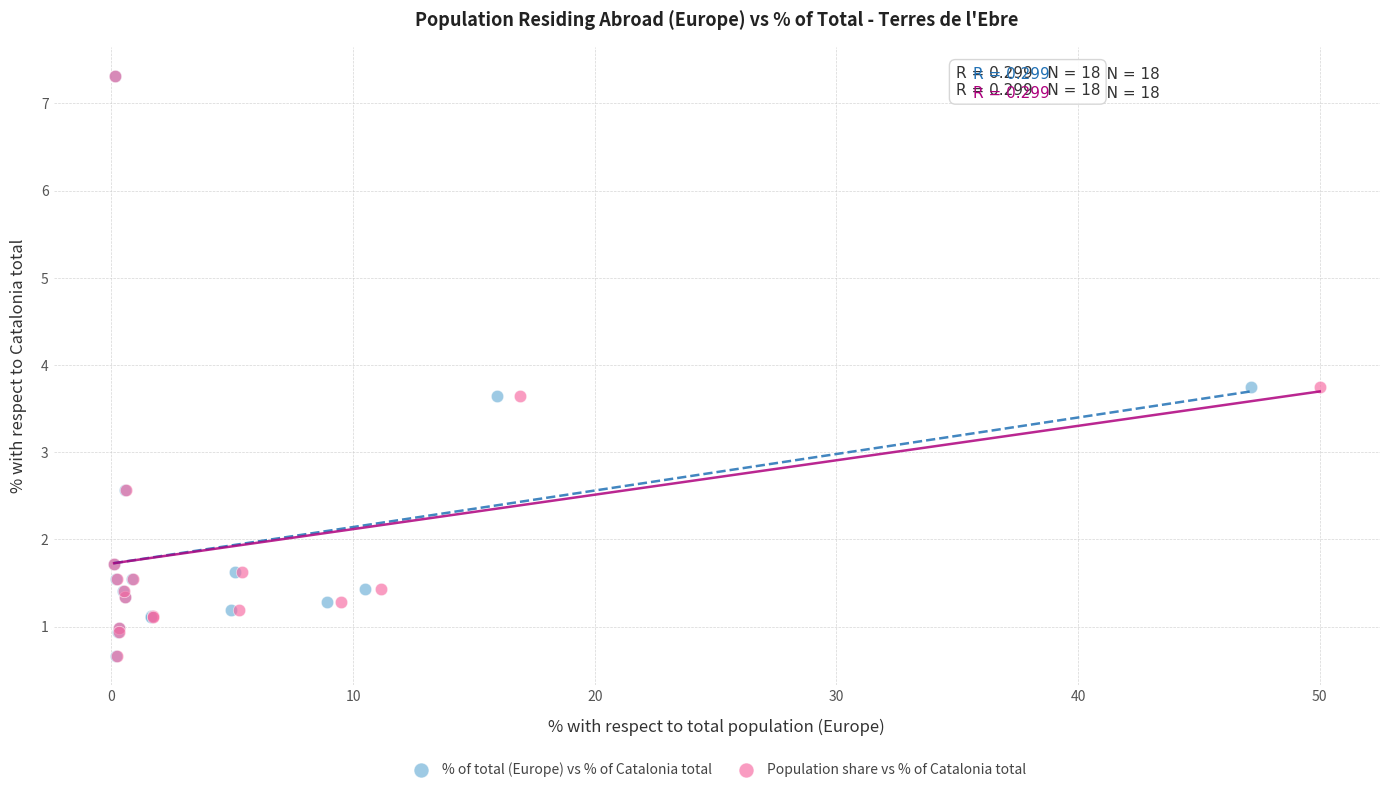

What are all the series names shown in the legend?

% of total (Europe) vs % of Catalonia total, Population share vs % of Catalonia total